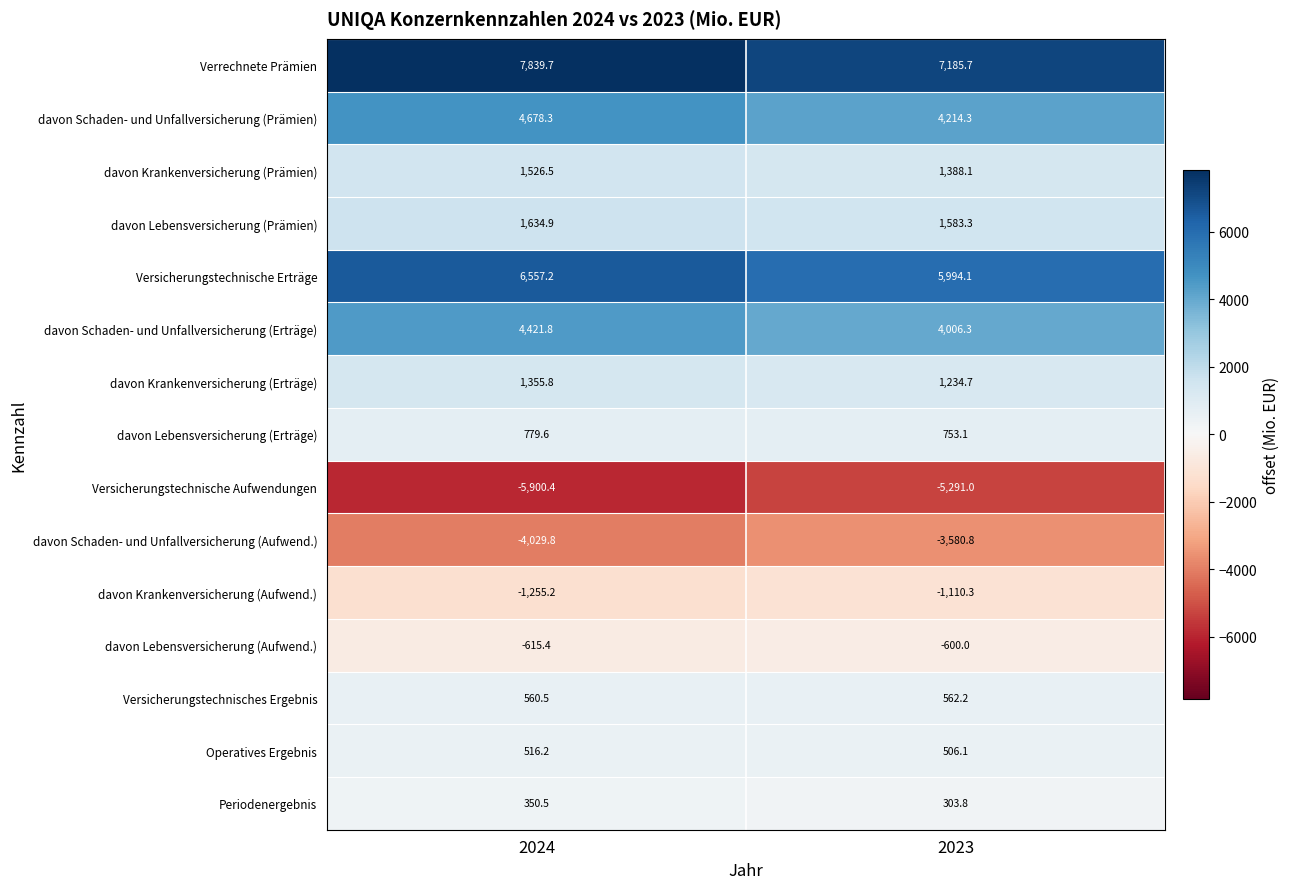

At which label does davon Krankenversicherung (Prämien) reach its peak?

2024